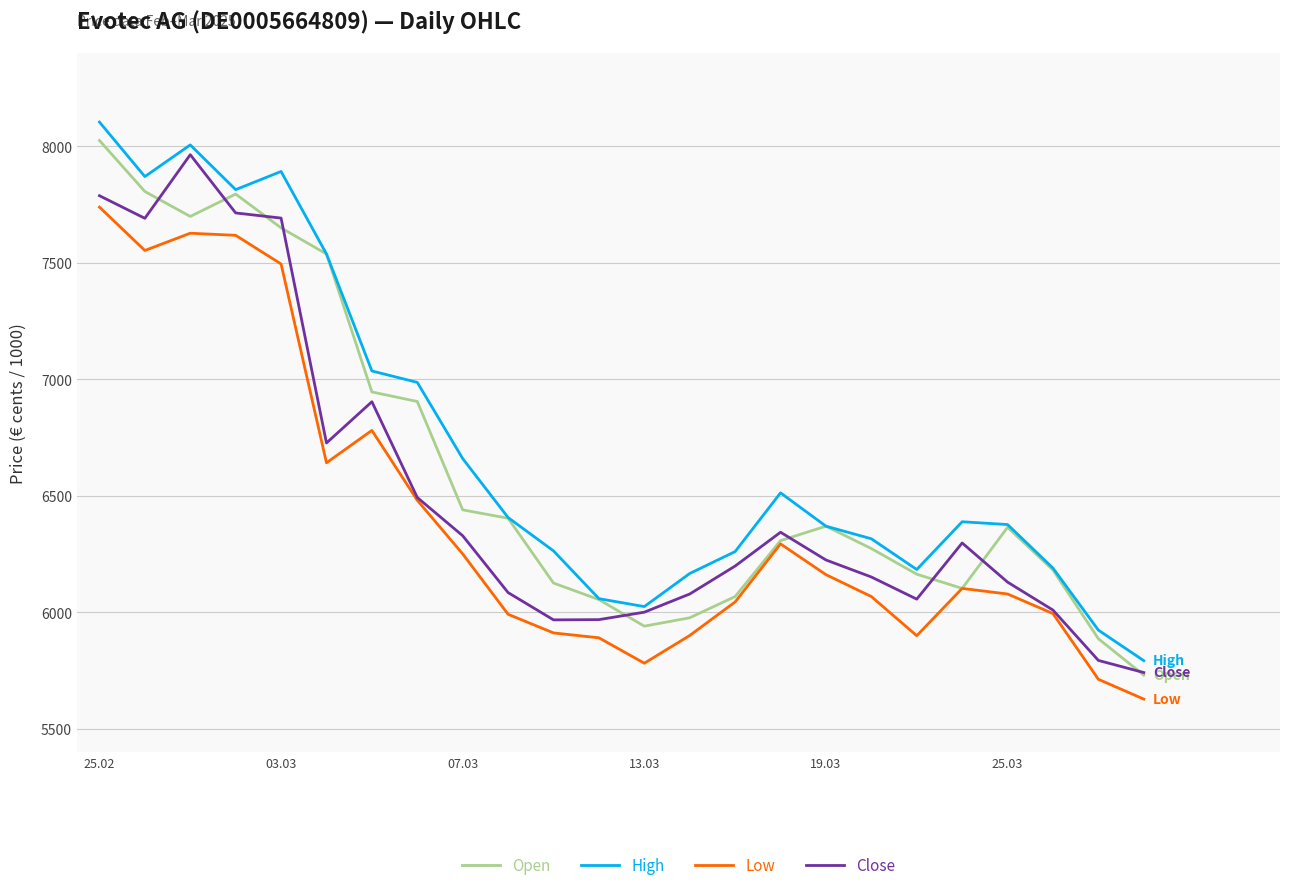

What is the maximum value for Open?

8025